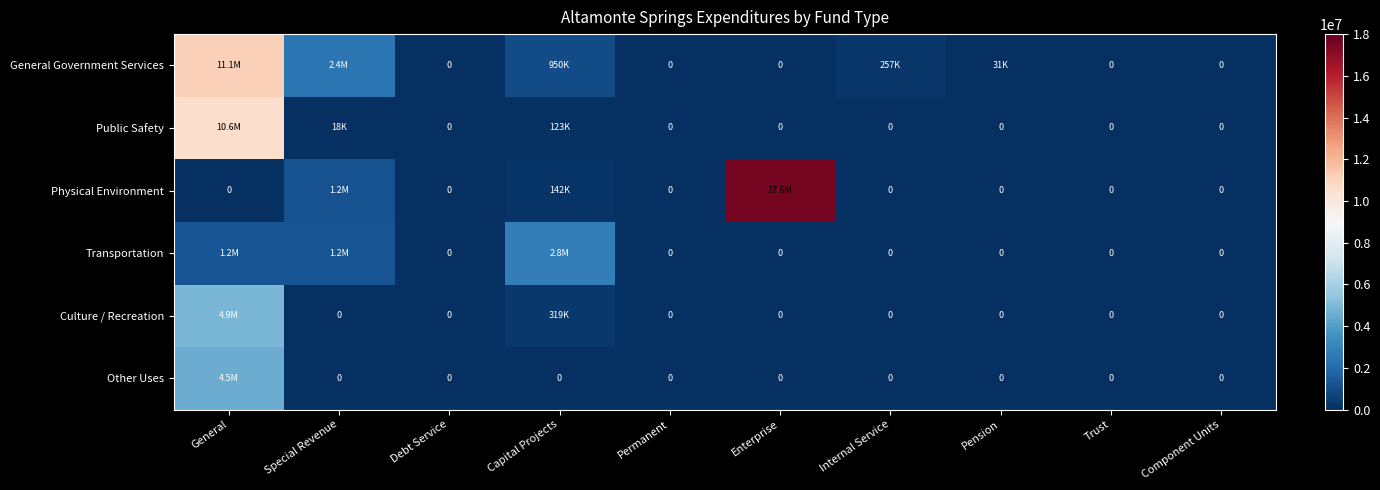

At Special Revenue, list the series in order from smallest to largest.

Culture / Recreation, Other Uses, Public Safety, Physical Environment, Transportation, General Government Services